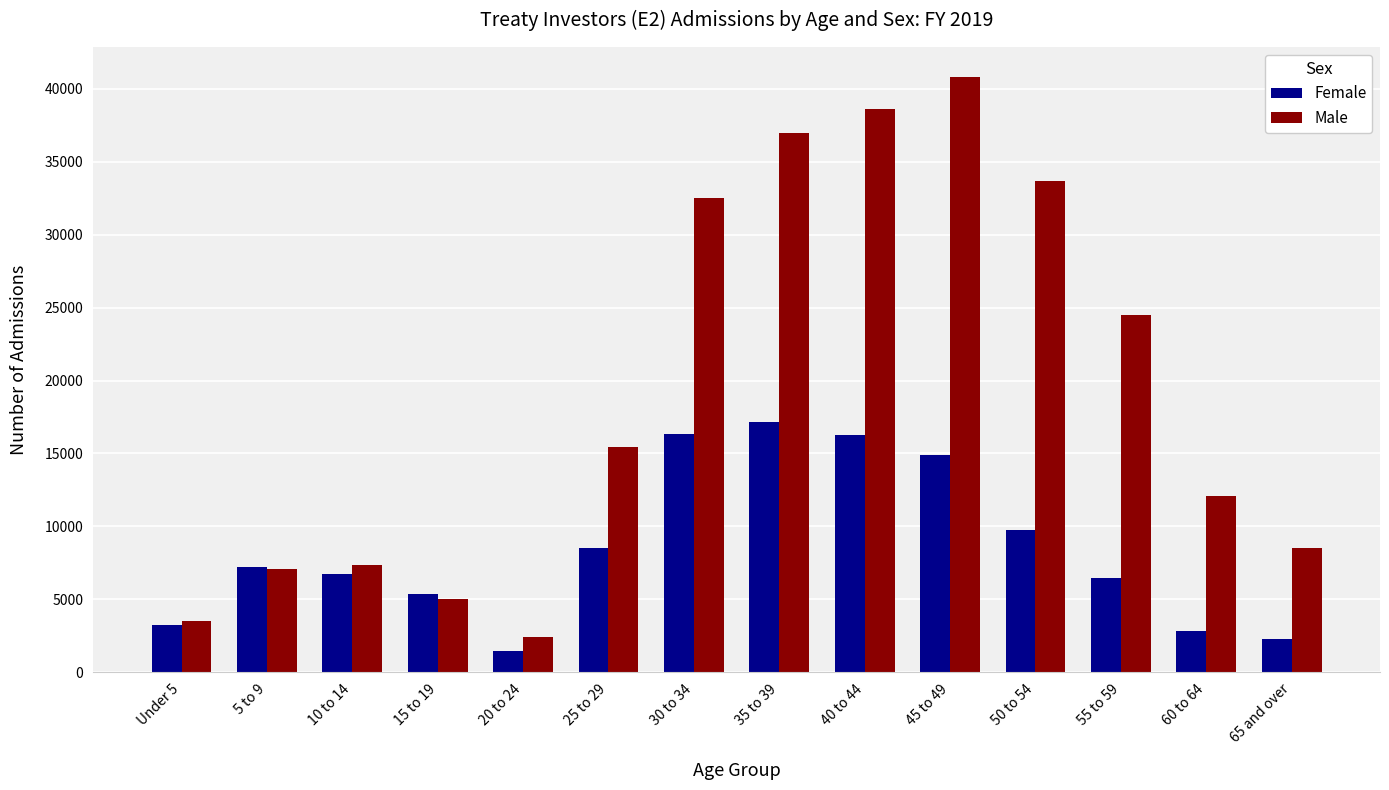

Rank the series by their maximum value, from highest to lowest.

Male, Female